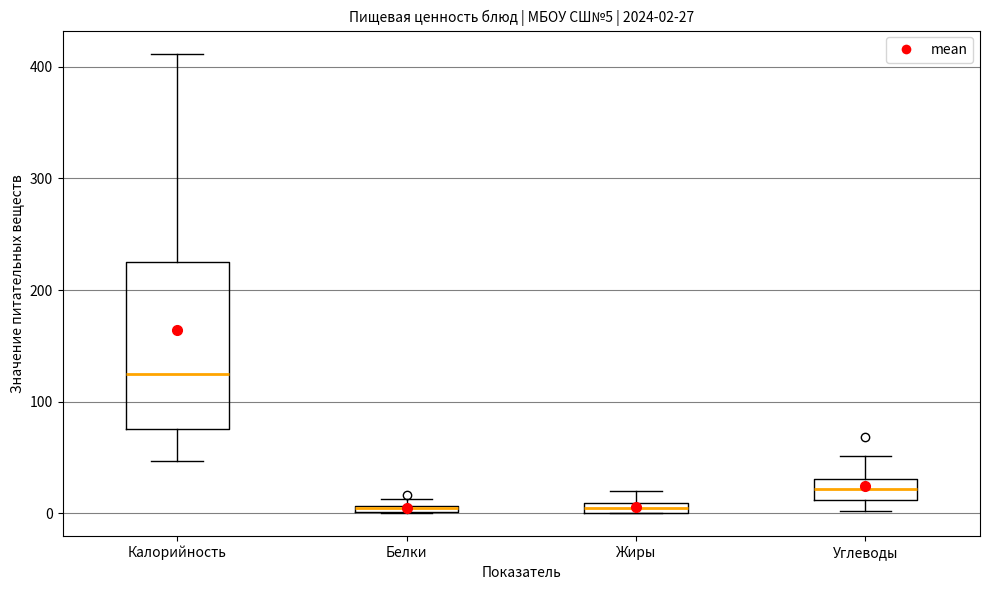

Which box is the tallest, from its lower edge to its upper edge?

Калорийность